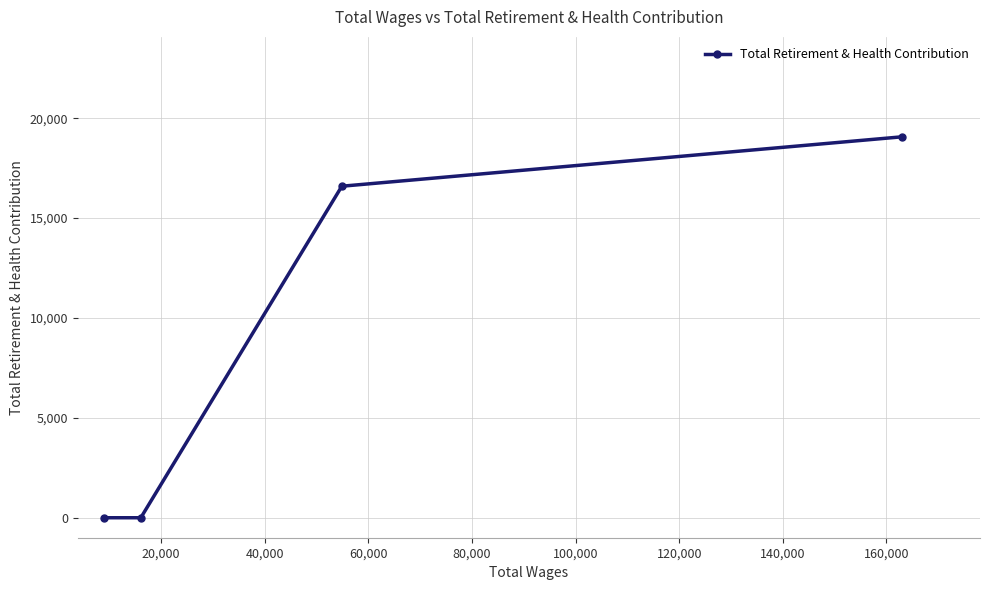

What is the maximum value shown in the chart?

19067